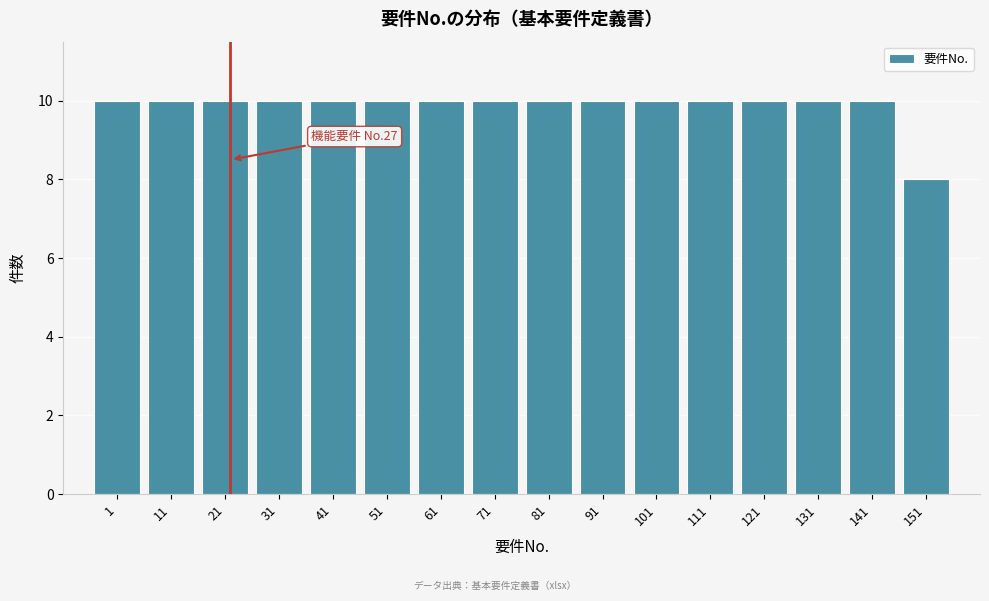

Reading left to right, list all the values displayed in this chart.

10	10	10	10	10	10	10	10	10	10	10	10	10	10	10	8